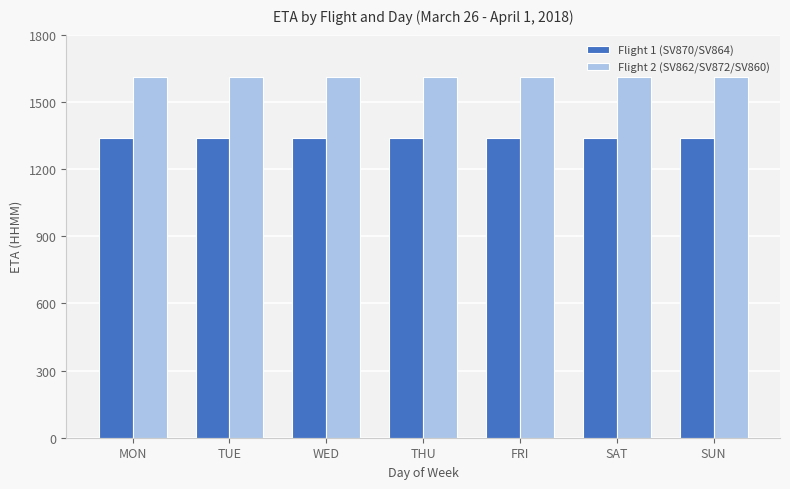

Which series has the largest total across all categories?

Flight 2 (SV862/SV872/SV860)